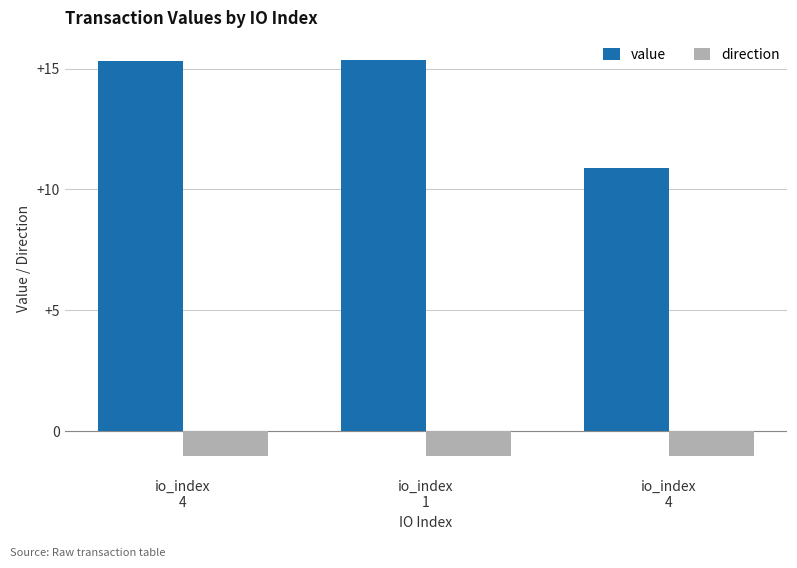

At how many categories does at least one series exceed 9?

3